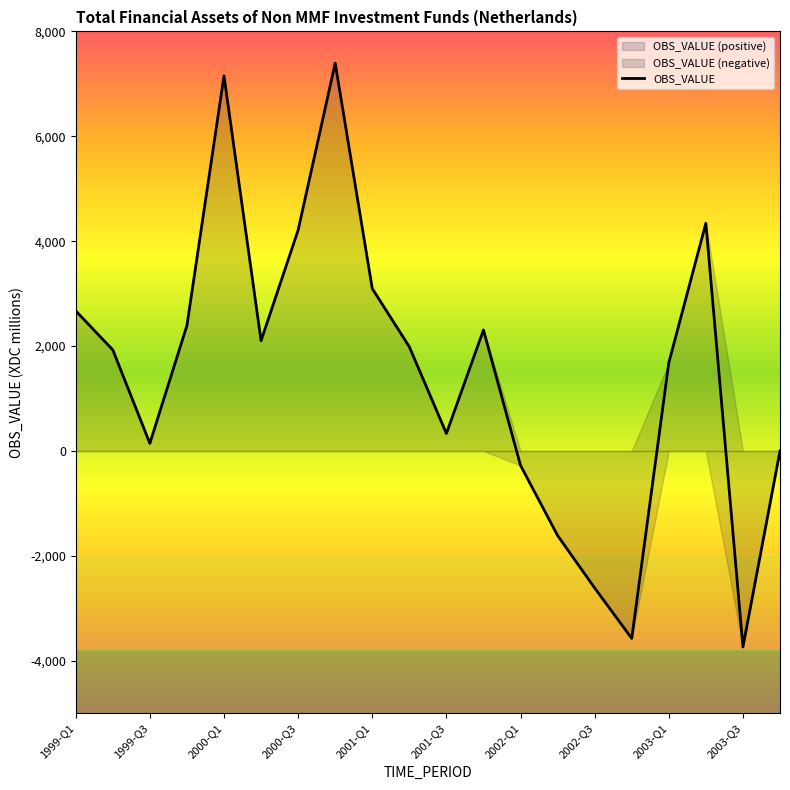

What is the maximum value for OBS_VALUE?

7395